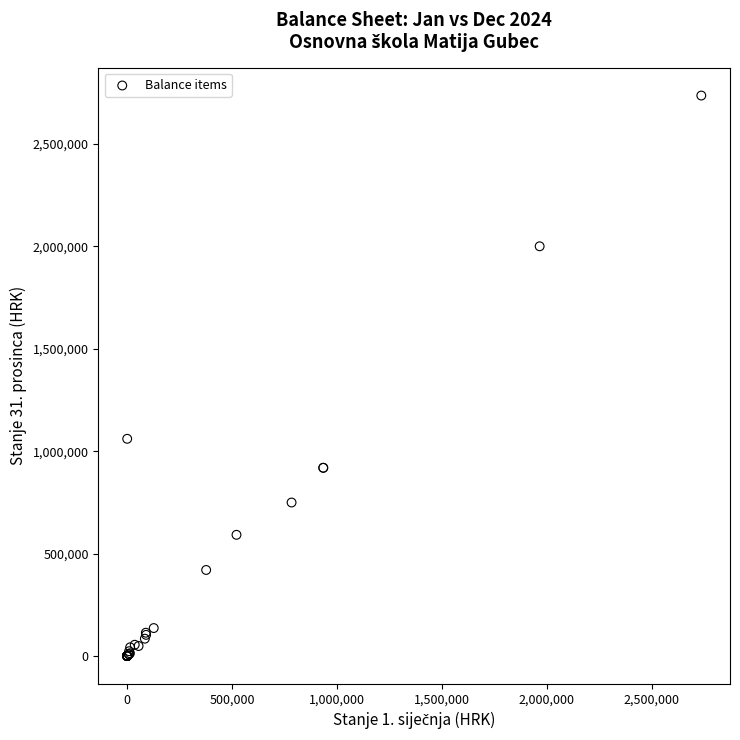

What Y value in the scatter plot is closest to 1368487?

1060375.8